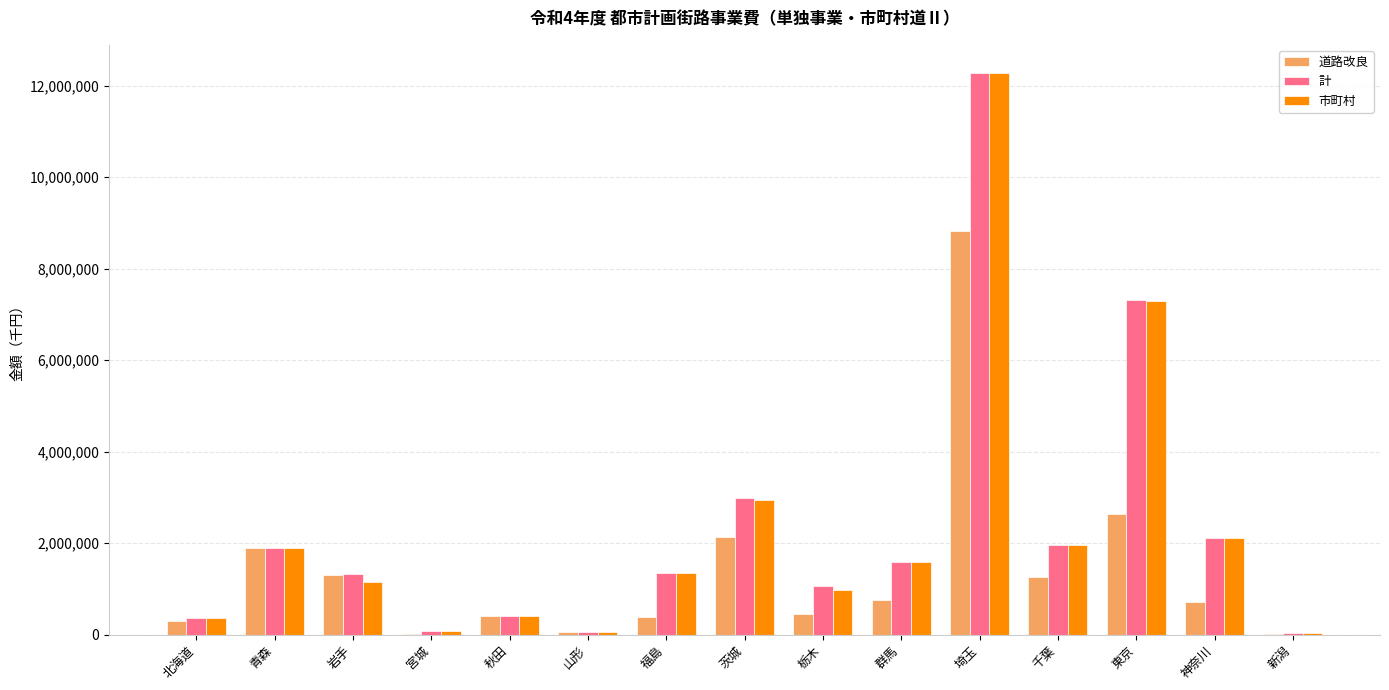

How many distinct data groups are displayed?

3